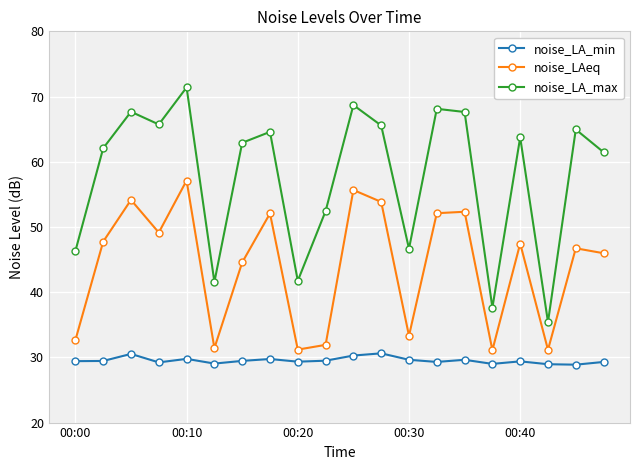

Count the number of data series in this chart.

3